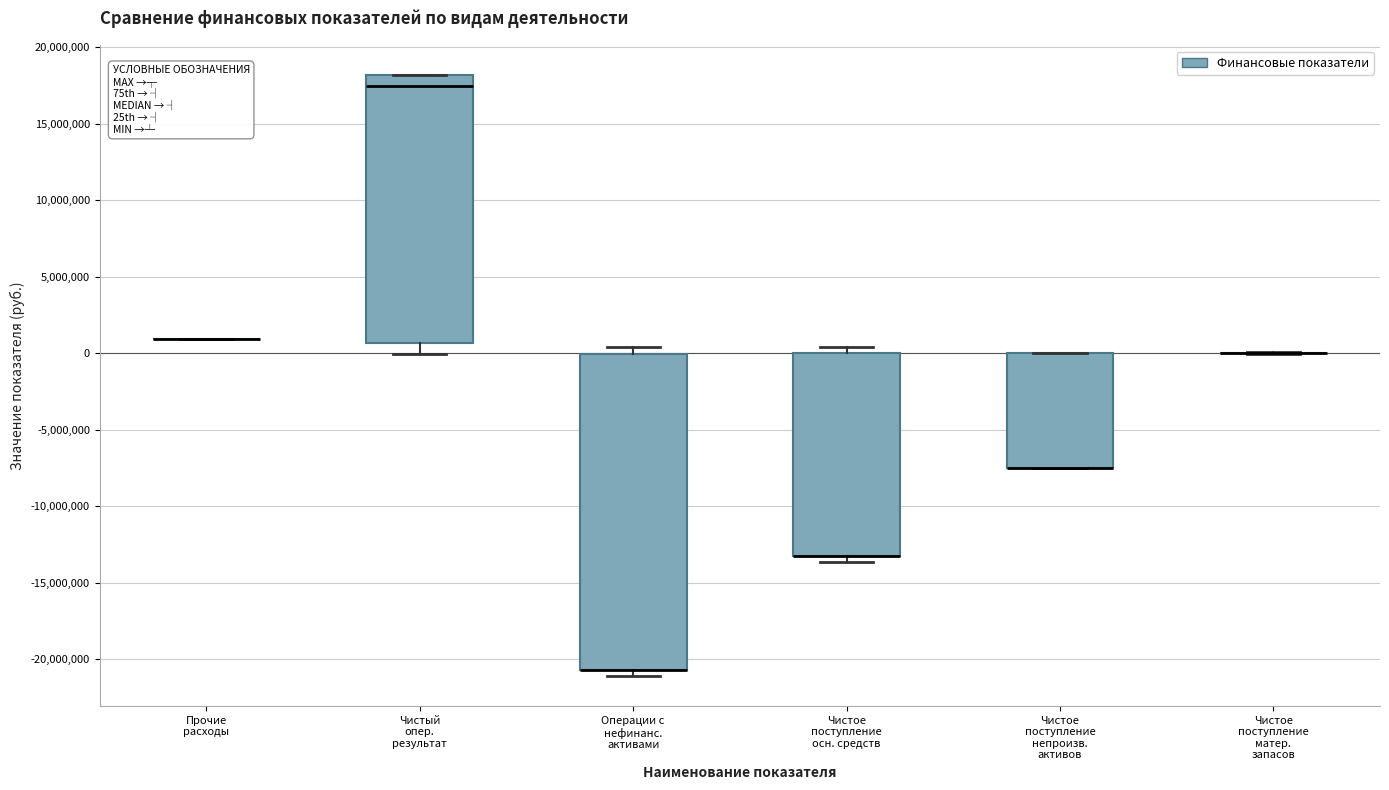

Comparing the boxes themselves (not the whiskers), which one is the tallest?

Операции с нефинанс. активами